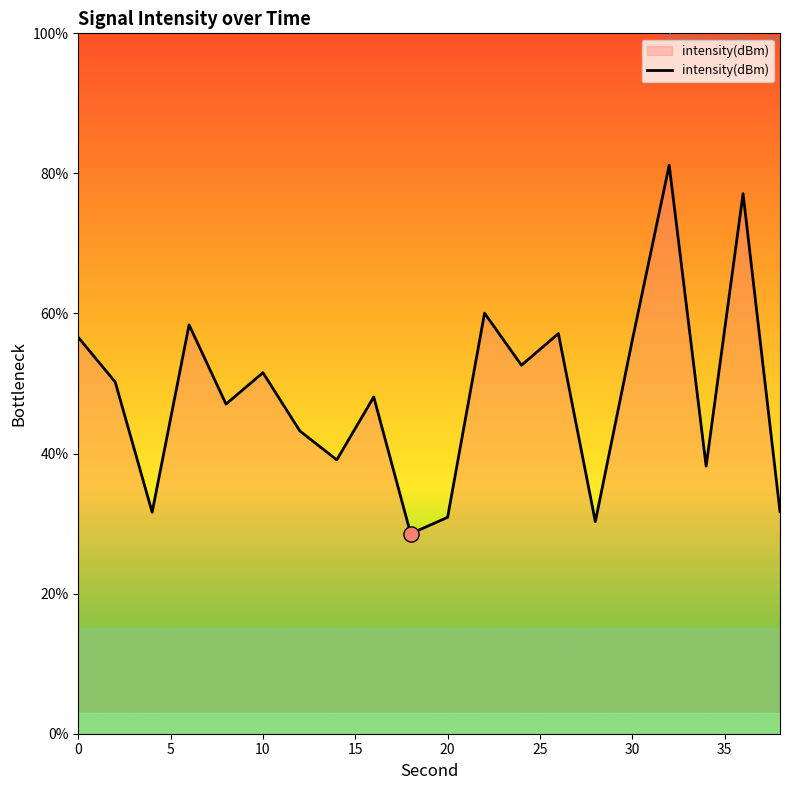

What is the greatest value displayed?

81.2